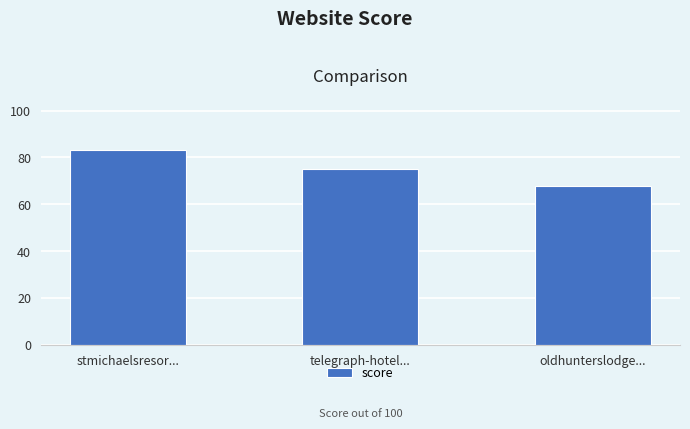

How many data points are less than 75?

1